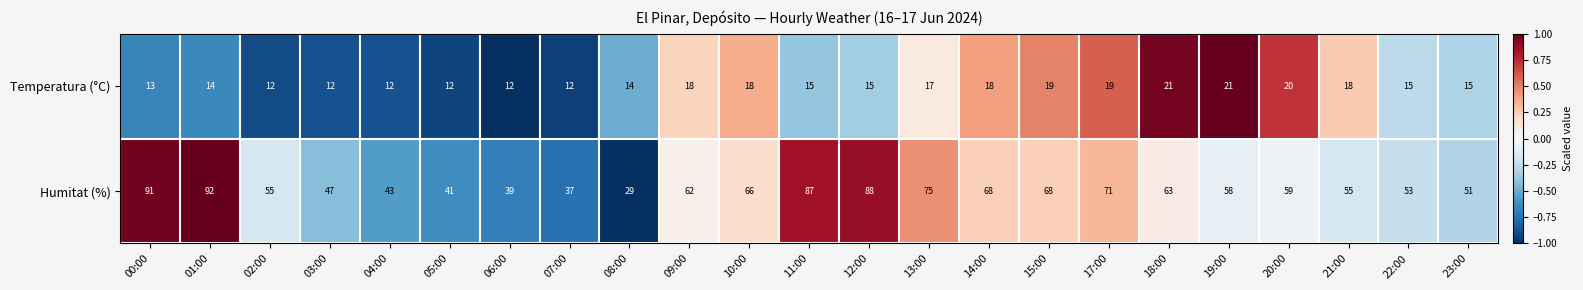

What is the smallest value displayed?

12